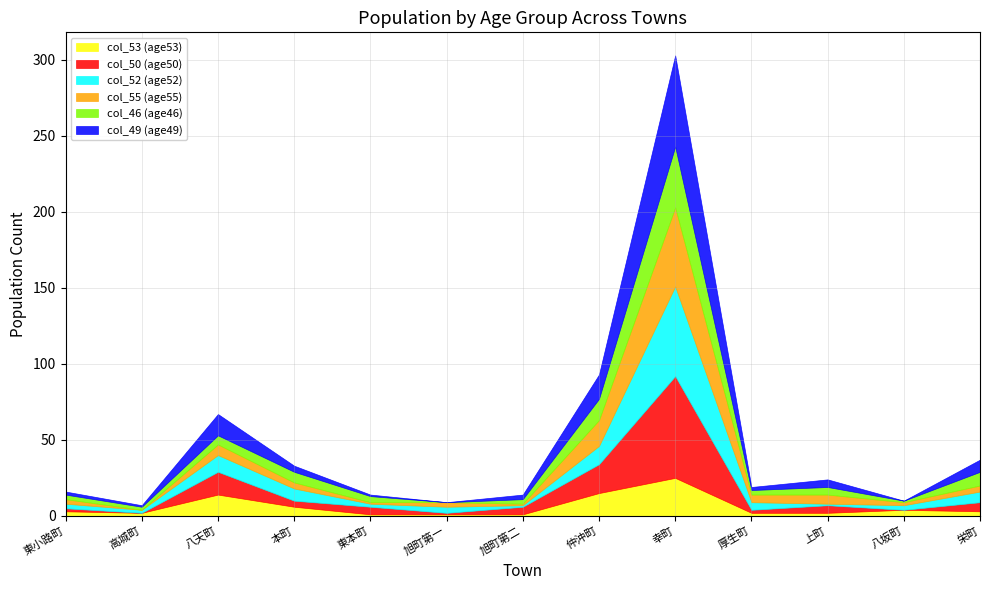

Reading left to right, transcribe all the data shown in this chart.

col_53 (age53): 3	2	14	6	1	1	1	15	25	2	2	4	3
col_50 (age50): 2	0	15	4	5	1	5	19	67	2	5	0	6
col_52 (age52): 3	2	11	8	2	4	1	12	59	5	1	3	7
col_55 (age55): 3	0	7	4	1	3	1	17	52	5	6	2	4
col_46 (age46): 3	2	6	7	4	0	3	14	40	3	5	1	9
col_49 (age49): 2	1	14	4	1	0	3	16	60	2	5	0	8